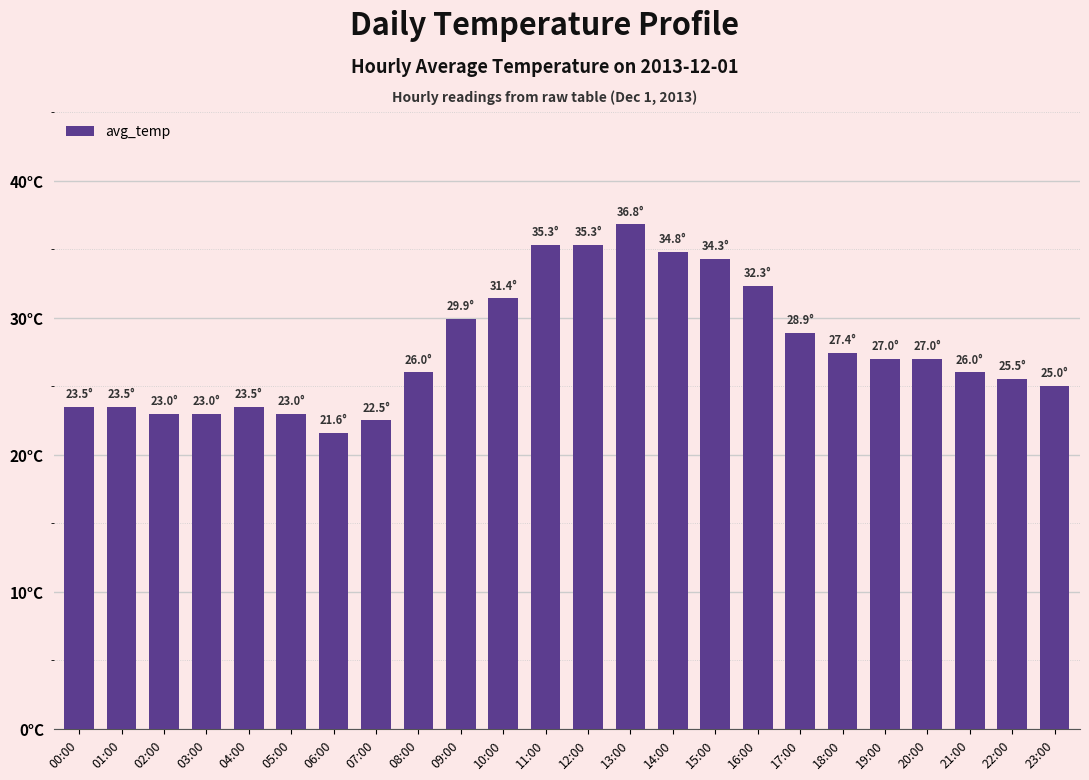

What is the change in value from 13:00 to 14:00?

-2.0